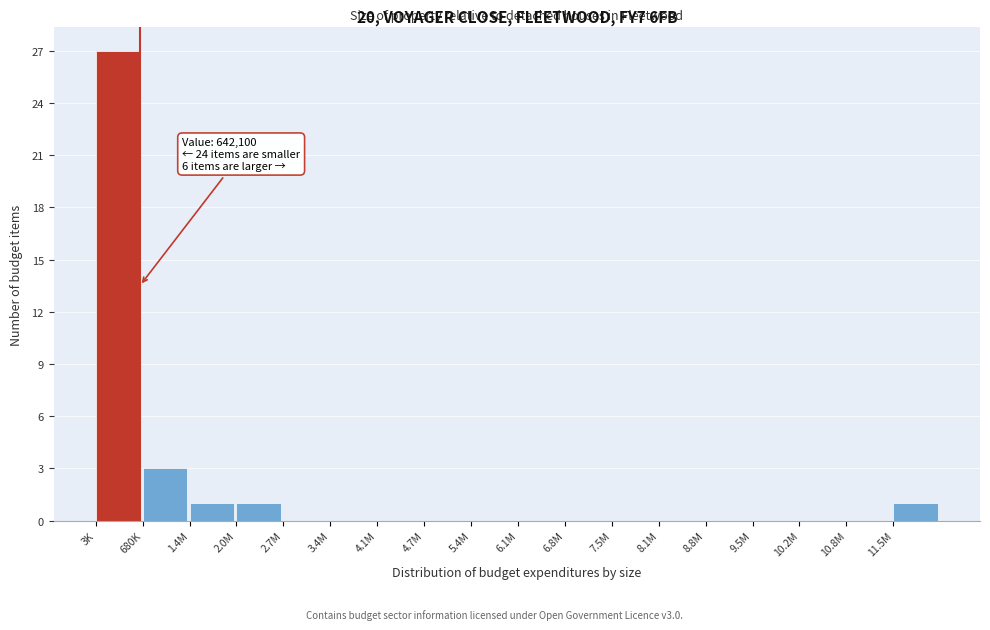

Reading left to right, extract all data points from this chart.

3K=27	680K=3	1.4M=1	2.0M=1	2.7M=0	3.4M=0	4.1M=0	4.7M=0	5.4M=0	6.1M=0	6.8M=0	7.5M=0	8.1M=0	8.8M=0	9.5M=0	10.2M=0	10.8M=0	11.5M=1